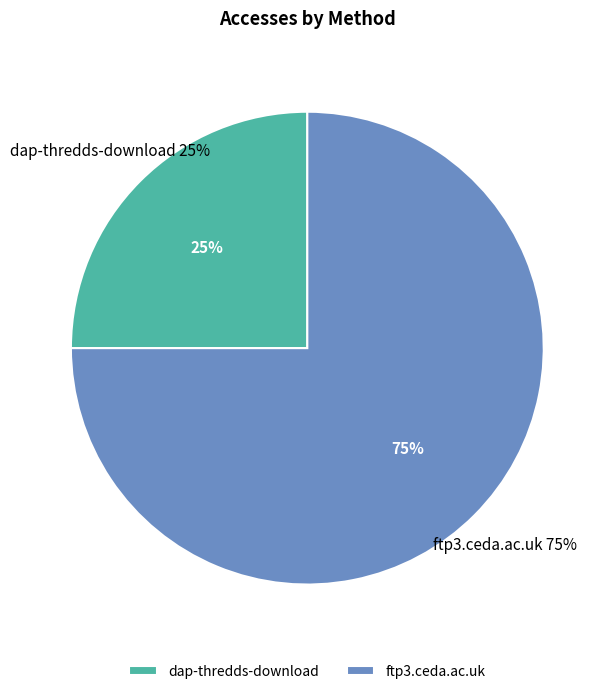

How many segments does this pie chart have?

2